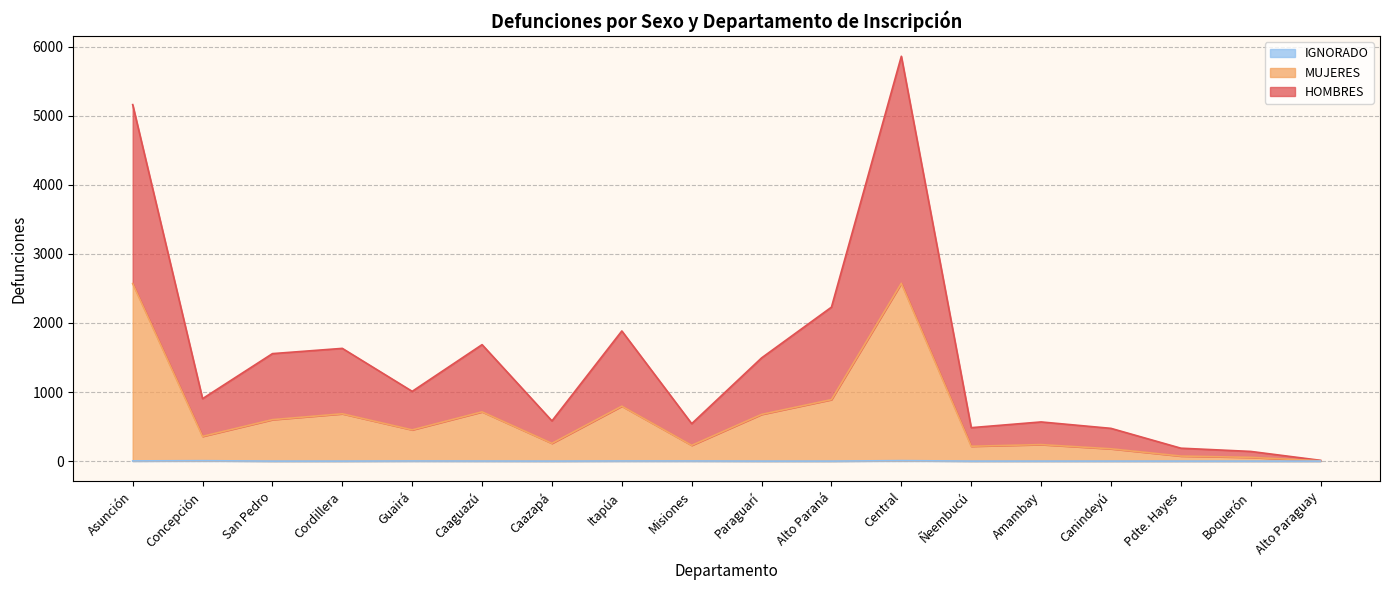

Which label corresponds to the largest value in the chart?

Central